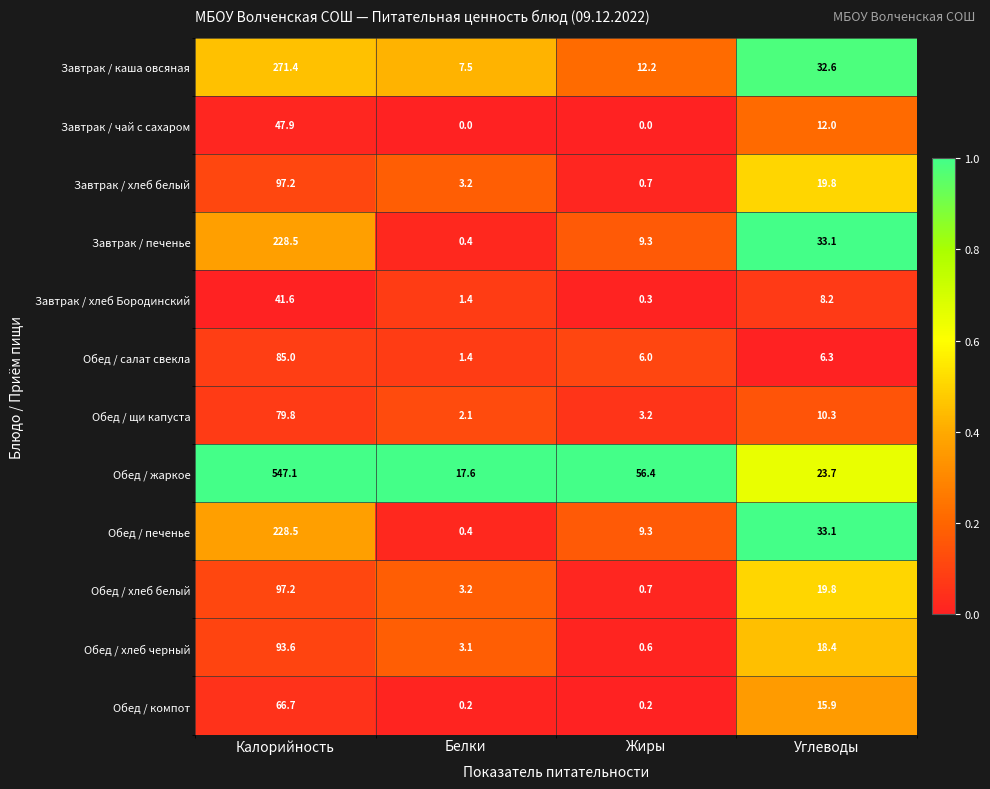

What is the difference between the Завтрак / хлеб белый values at Белки and Калорийность?

94.0